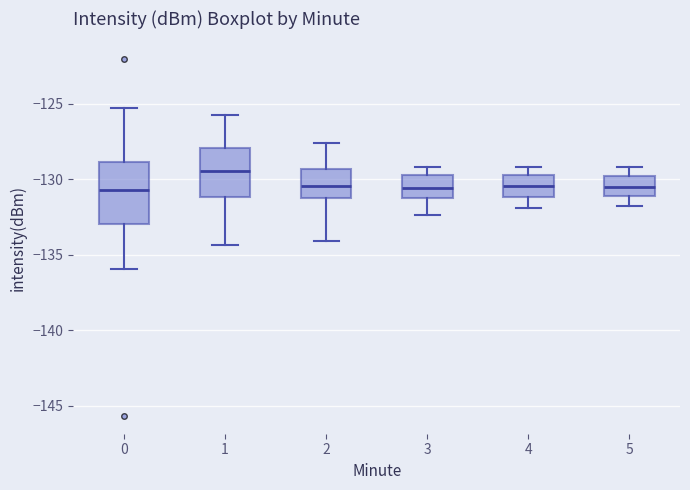

Reading left to right, transcribe this box plot: for each box, give where its median line is, the range the box spans, and where its two whiskers end, as read against the y-axis. The values are not printed on the chart, so give them approximately, as read against the axis.

0: median -130.5, box -133.0 to -129.0, whiskers -136.0 to -125.5
1: median -129.5, box -131.0 to -128.0, whiskers -134.5 to -125.5
2: median -130.5, box -131.5 to -129.5, whiskers -134.0 to -127.5
3: median -130.5, box -131.5 to -129.5, whiskers -132.5 to -129.0
4: median -130.5, box -131.0 to -129.5, whiskers -132.0 to -129.0
5: median -130.5, box -131.0 to -130.0, whiskers -132.0 to -129.0